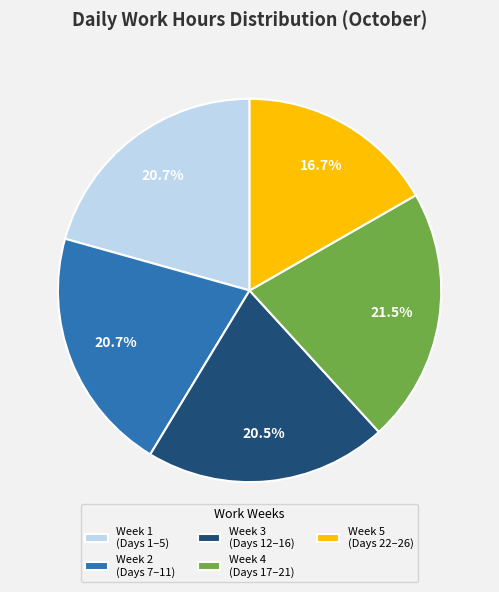

How much of the chart is everything except Week 5 (Days 22–26)?

83.3%